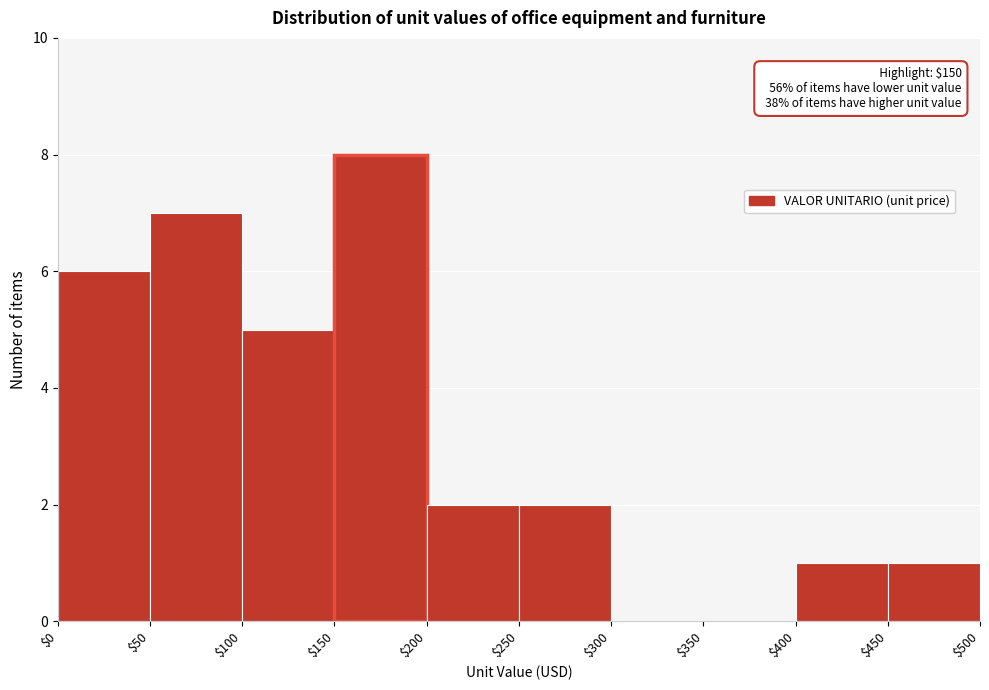

Over which range of the x-axis is the bar tallest?

$150 to $200